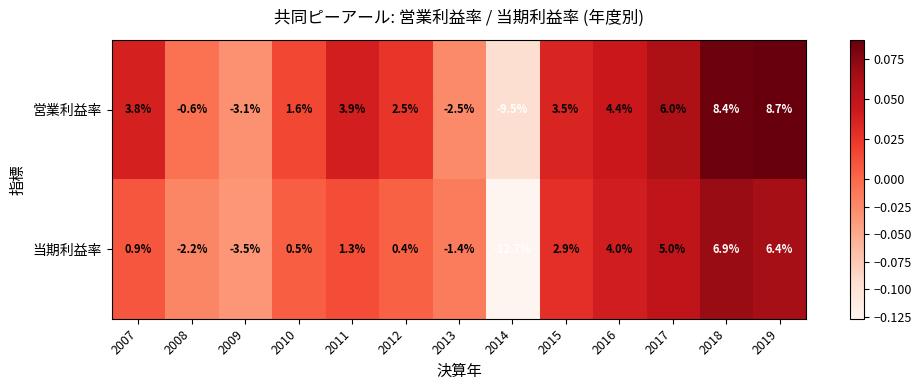

The value of 当期利益率 at 2016 is 2.8. True or false?

False